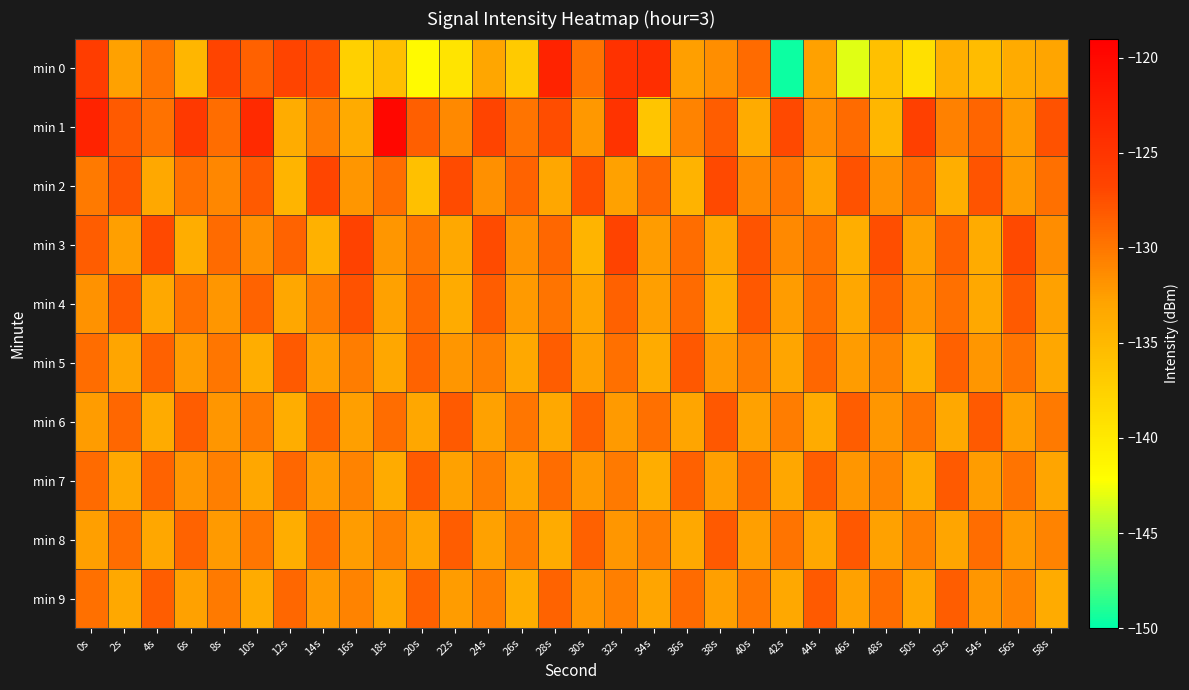

Reading left to right, transcribe all the data shown in this chart.

min 0: 0s=-125.9	2s=-132.7	4s=-129.8	6s=-134.8	8s=-126.6	10s=-128.6	12s=-126.7	14s=-127.5	16s=-137.5	18s=-135.7	20s=-141.7	22s=-139.5	24s=-133.1	26s=-136.9	28s=-123.0	30s=-129.7	32s=-124.7	34s=-124.3	36s=-132.6	38s=-131.5	40s=-129.2	42s=-149.6	44s=-132.7	46s=-143.2	48s=-135.7	50s=-139.1	52s=-134.1	54s=-135.4	56s=-133.6	58s=-133.0
min 1: 0s=-123.1	2s=-128.1	4s=-129.7	6s=-125.4	8s=-129.4	10s=-123.8	12s=-133.7	14s=-130.3	16s=-133.6	18s=-119.9	20s=-128.5	22s=-131.2	24s=-126.7	26s=-129.8	28s=-127.3	30s=-132.1	32s=-124.9	34s=-136.2	36s=-130.8	38s=-128.4	40s=-133.6	42s=-127.1	44s=-131.5	46s=-129.2	48s=-134.8	50s=-126.3	52s=-130.7	54s=-128.9	56s=-132.4	58s=-127.6
min 2: 0s=-130.2	2s=-127.8	4s=-133.4	6s=-129.6	8s=-131.0	10s=-128.2	12s=-134.6	14s=-126.8	16s=-132.0	18s=-129.4	20s=-135.8	22s=-127.2	24s=-131.6	26s=-128.8	28s=-133.2	30s=-127.4	32s=-132.8	34s=-129.0	36s=-134.4	38s=-127.0	40s=-131.2	42s=-129.8	44s=-133.0	46s=-127.6	48s=-131.8	50s=-129.2	52s=-134.0	54s=-127.8	56s=-132.2	58s=-129.6
min 3: 0s=-128.4	2s=-132.6	4s=-127.0	6s=-133.8	8s=-129.2	10s=-131.6	12s=-128.8	14s=-134.2	16s=-126.4	18s=-132.0	20s=-129.8	22s=-133.4	24s=-127.2	26s=-131.8	28s=-129.0	30s=-134.6	32s=-126.6	34s=-132.4	36s=-129.4	38s=-133.2	40s=-127.8	42s=-131.2	44s=-129.6	46s=-134.0	48s=-127.4	50s=-132.8	52s=-128.6	54s=-133.6	56s=-127.0	58s=-131.4
min 4: 0s=-131.8	2s=-128.2	4s=-133.4	6s=-129.6	8s=-132.0	10s=-128.8	12s=-133.2	14s=-130.4	16s=-127.6	18s=-132.8	20s=-129.0	22s=-133.6	24s=-128.4	26s=-132.2	28s=-129.8	30s=-133.0	32s=-128.6	34s=-132.6	36s=-129.2	38s=-133.8	40s=-128.0	42s=-132.4	44s=-129.4	46s=-133.2	48s=-128.8	50s=-132.0	52s=-129.6	54s=-133.4	56s=-128.2	58s=-132.8
min 5: 0s=-129.4	2s=-133.0	4s=-128.6	6s=-132.4	8s=-130.0	10s=-133.8	12s=-128.2	14s=-132.6	16s=-130.4	18s=-133.2	20s=-128.8	22s=-132.0	24s=-130.6	26s=-133.4	28s=-128.4	30s=-132.8	32s=-129.6	34s=-133.6	36s=-128.0	38s=-132.2	40s=-130.2	42s=-133.0	44s=-129.0	46s=-132.4	48s=-130.8	50s=-133.8	52s=-128.6	54s=-132.0	56s=-129.8	58s=-133.2
min 6: 0s=-132.4	2s=-129.0	4s=-133.6	6s=-128.4	8s=-132.0	10s=-130.2	12s=-133.8	14s=-128.8	16s=-132.6	18s=-129.4	20s=-133.2	22s=-128.2	24s=-132.8	26s=-130.0	28s=-133.4	30s=-128.6	32s=-132.2	34s=-129.6	36s=-133.0	38s=-128.0	40s=-132.8	42s=-130.4	44s=-133.6	46s=-128.4	48s=-132.0	50s=-129.8	52s=-133.4	54s=-128.2	56s=-132.6	58s=-130.2
min 7: 0s=-129.2	2s=-133.4	4s=-128.8	6s=-132.0	8s=-130.6	10s=-133.2	12s=-129.0	14s=-132.4	16s=-130.8	18s=-133.6	20s=-128.2	22s=-132.8	24s=-130.4	26s=-133.0	28s=-129.4	30s=-132.2	32s=-130.2	34s=-133.8	36s=-128.6	38s=-132.6	40s=-129.0	42s=-133.2	44s=-128.4	46s=-132.0	48s=-130.8	50s=-133.6	52s=-128.2	54s=-132.4	56s=-129.8	58s=-133.0
min 8: 0s=-132.6	2s=-129.4	4s=-133.2	6s=-128.8	8s=-132.2	10s=-130.0	12s=-133.8	14s=-129.2	16s=-132.4	18s=-130.6	20s=-133.0	22s=-128.4	24s=-132.8	26s=-130.2	28s=-133.6	30s=-128.6	32s=-132.0	34s=-130.4	36s=-133.4	38s=-128.2	40s=-132.6	42s=-129.8	44s=-133.2	46s=-128.0	48s=-132.8	50s=-130.6	52s=-133.0	54s=-129.4	56s=-132.2	58s=-130.8
min 9: 0s=-129.6	2s=-133.4	4s=-128.4	6s=-132.8	8s=-130.2	10s=-133.6	12s=-129.0	14s=-132.2	16s=-130.8	18s=-133.2	20s=-128.6	22s=-132.4	24s=-130.4	26s=-133.8	28s=-128.8	30s=-132.0	32s=-130.6	34s=-133.0	36s=-129.2	38s=-132.6	40s=-130.0	42s=-133.4	44s=-128.2	46s=-132.8	48s=-129.4	50s=-133.2	52s=-128.4	54s=-132.0	56s=-130.8	58s=-133.6